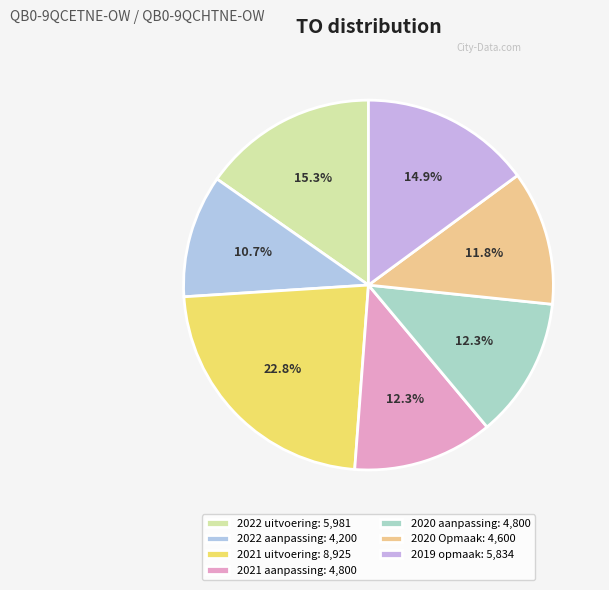

To the nearest percent, what is the average slice percentage?

14%